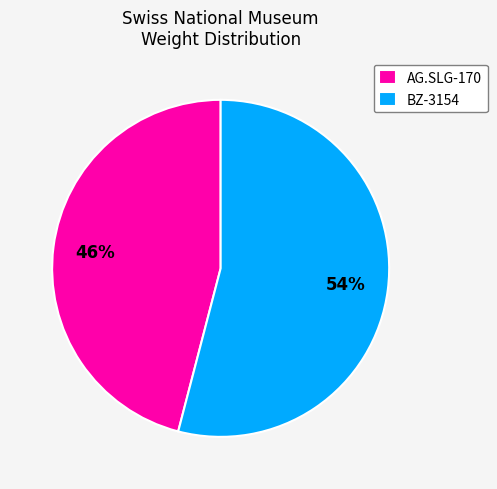

Do BZ-3154 and AG.SLG-170 together represent more than half of the pie?

Yes